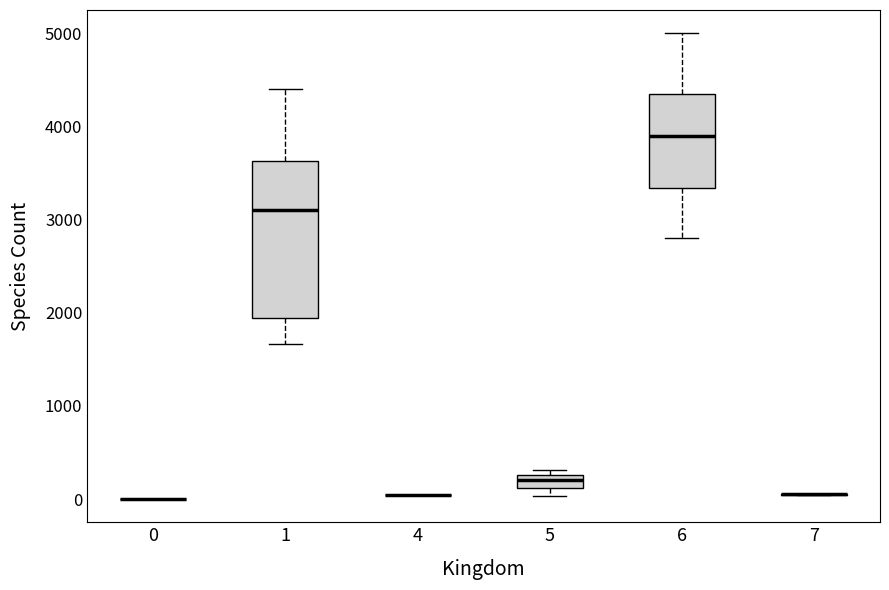

Which box is the tallest, from its lower edge to its upper edge?

1